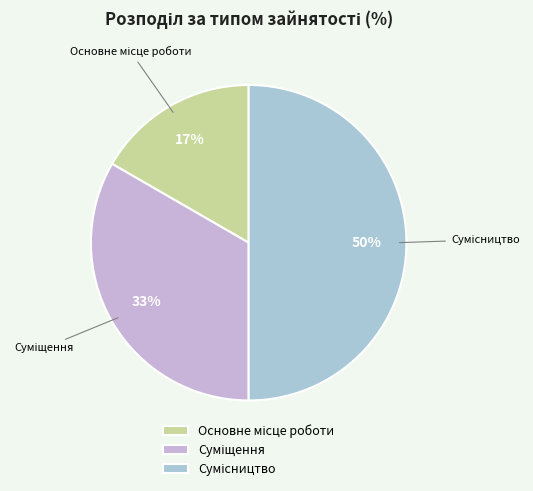

To the nearest percent, what is the difference between the largest and smallest slice percentages?

33%